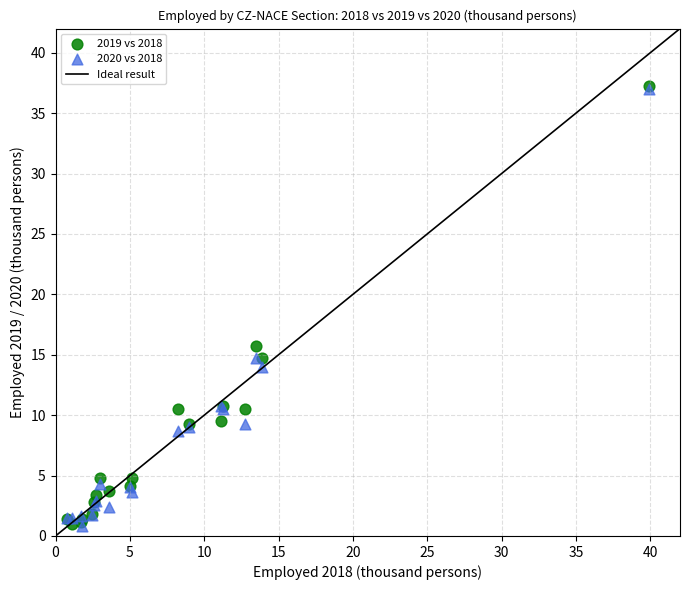

Across all series, what Y value is closest to 19?

15.7